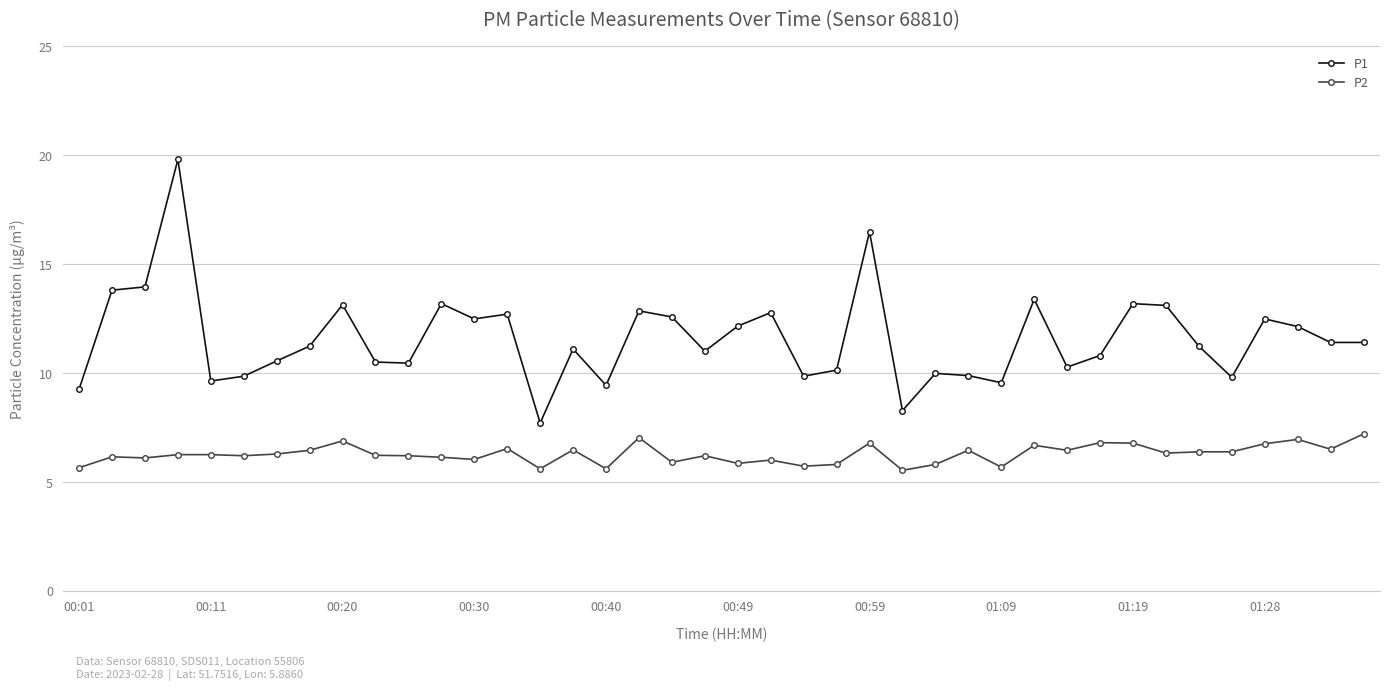

What is the minimum value shown in the chart?

5.5